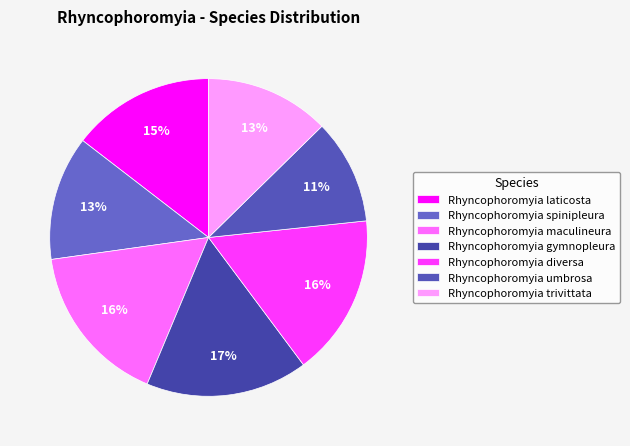

Which slice is the largest?

Rhyncophoromyia gymnopleura